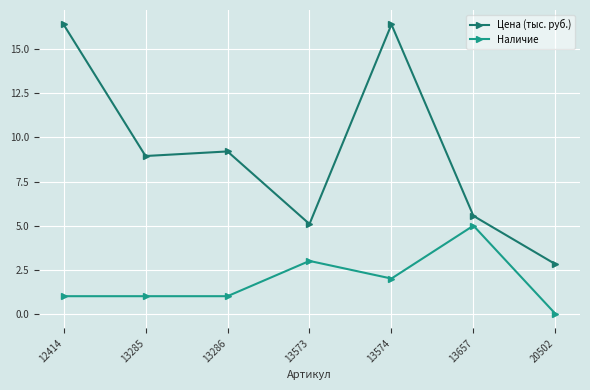

List the series in order of their overall mean, highest first.

Цена (тыс. руб.), Наличие